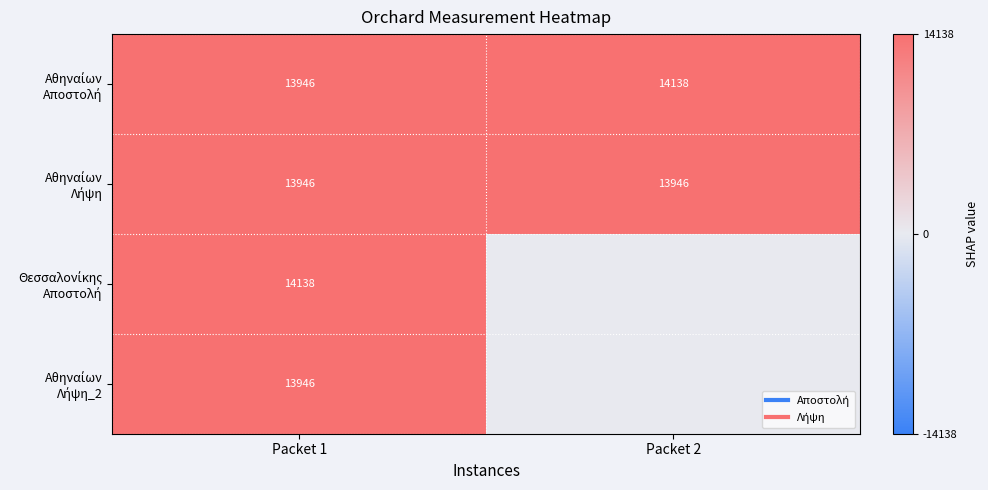

What value does the Αθηναίων Λήψη series have at Packet 2?

13946